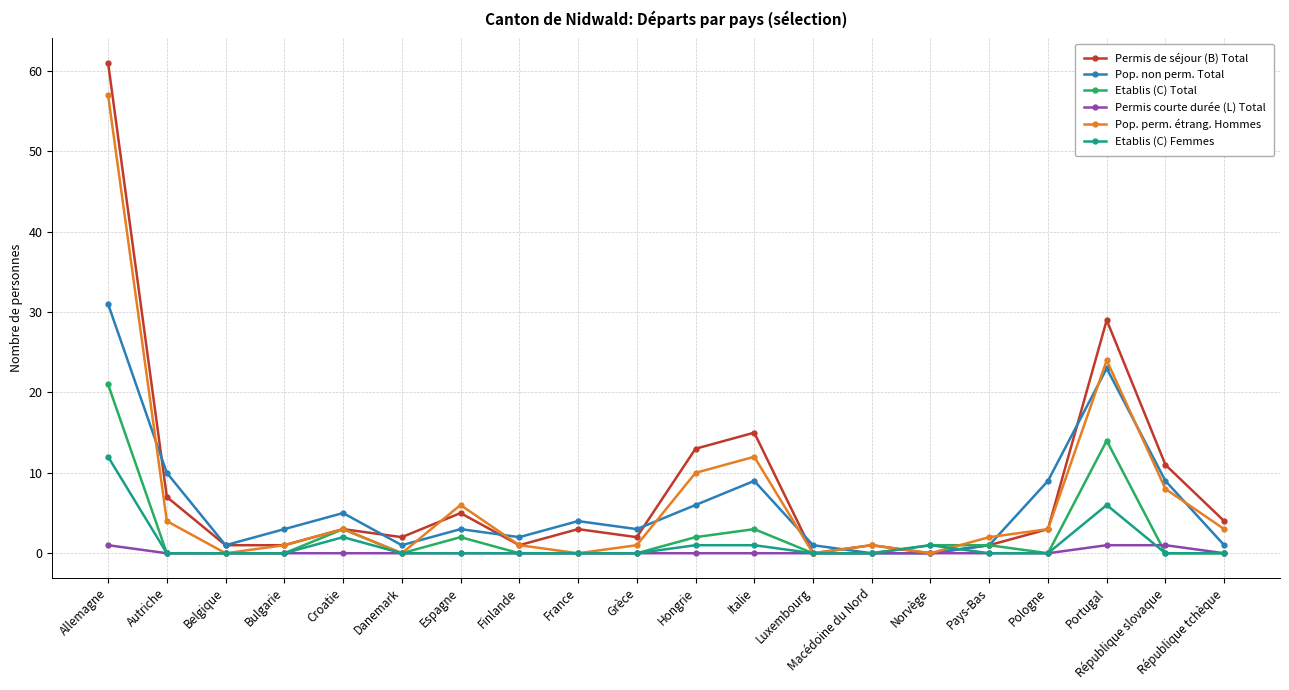

Between Croatie and Portugal, which series saw the biggest shift?

Permis de séjour (B) Total